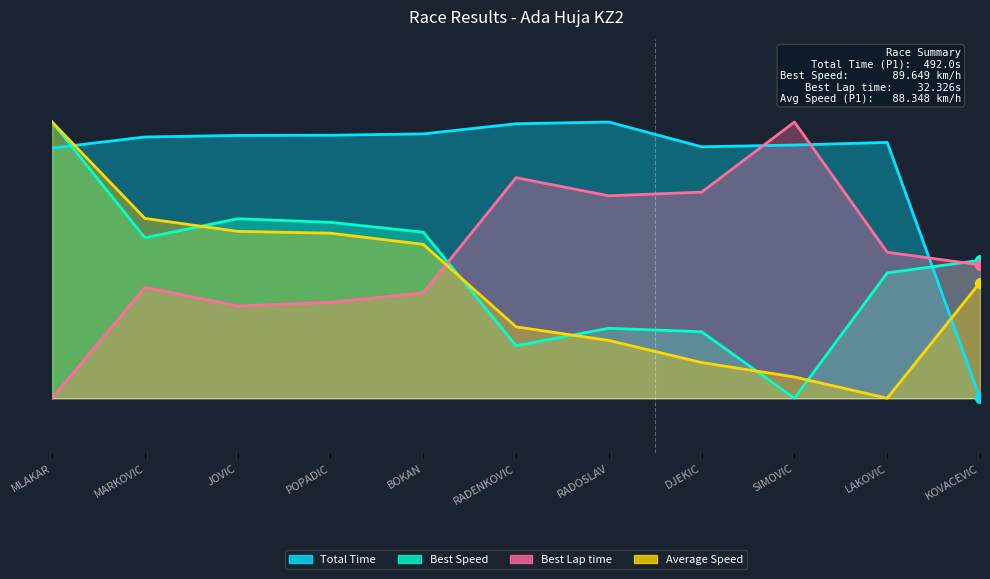

What is the total value across all series at MLAKAR?

2.9